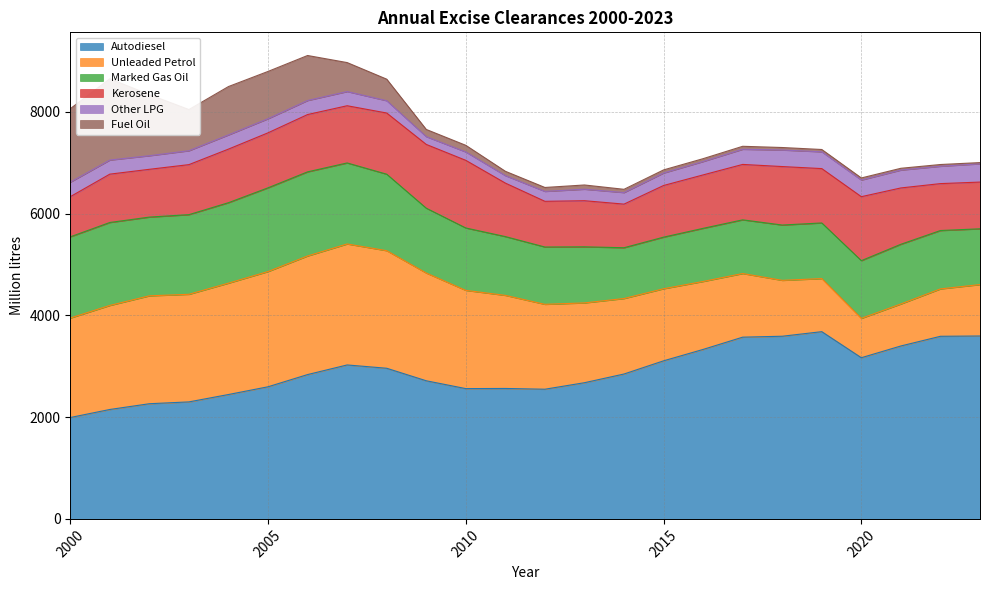

Is the value of Kerosene at 2003 greater than the value of Marked Gas Oil at 2023?

No